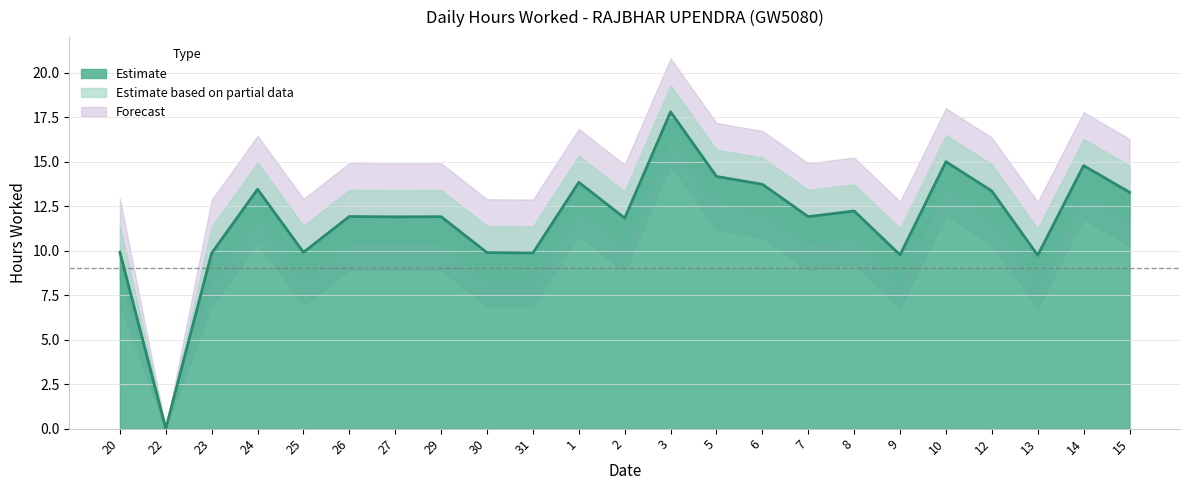

How many values are above zero?

22